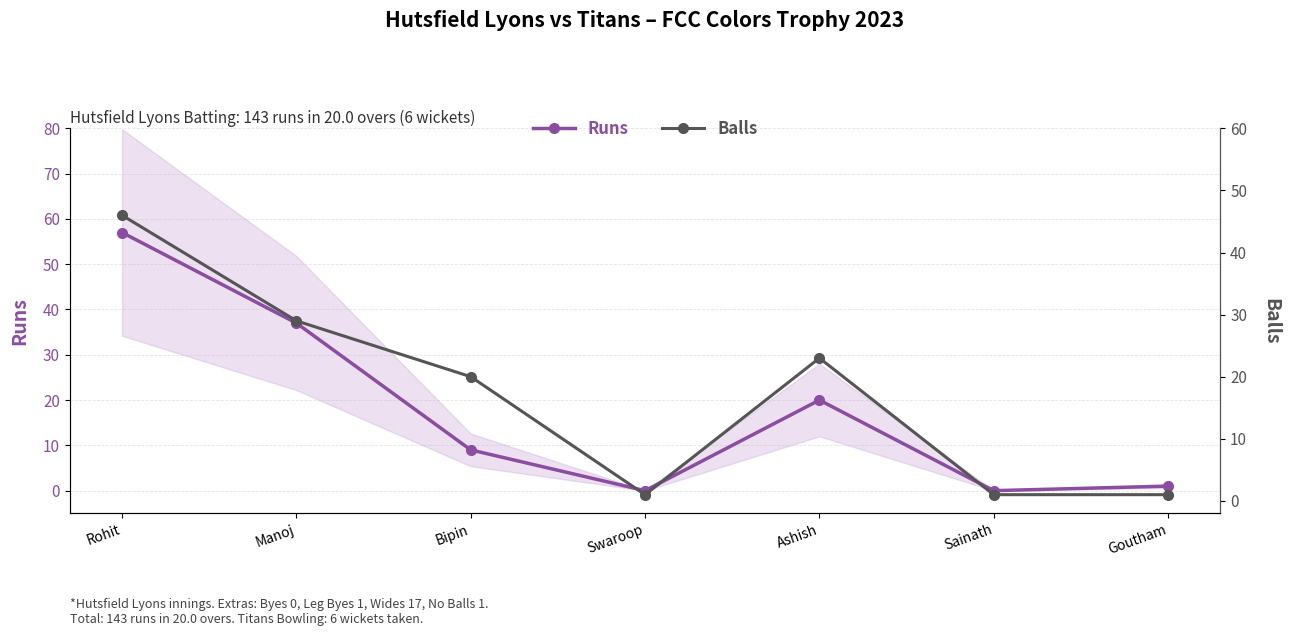

Which category has the highest value across all series?

Rohit